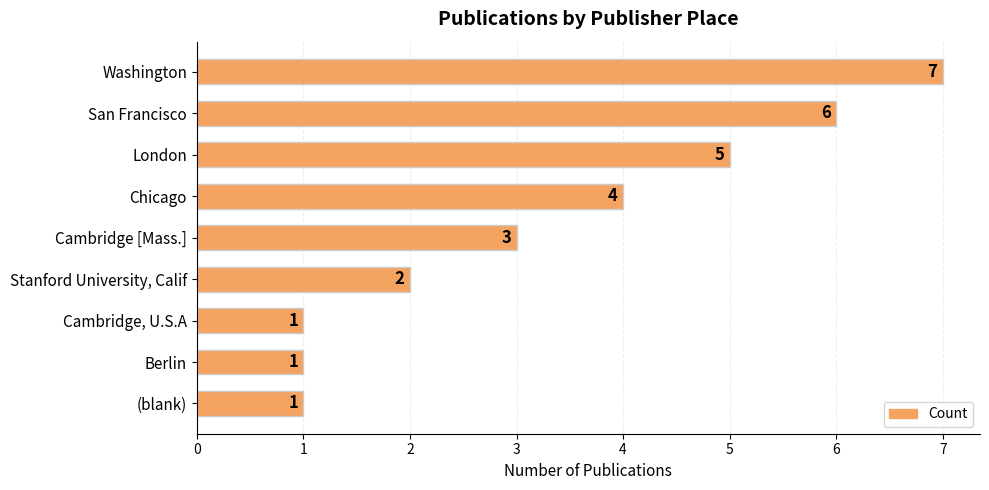

What is the greatest value displayed?

7